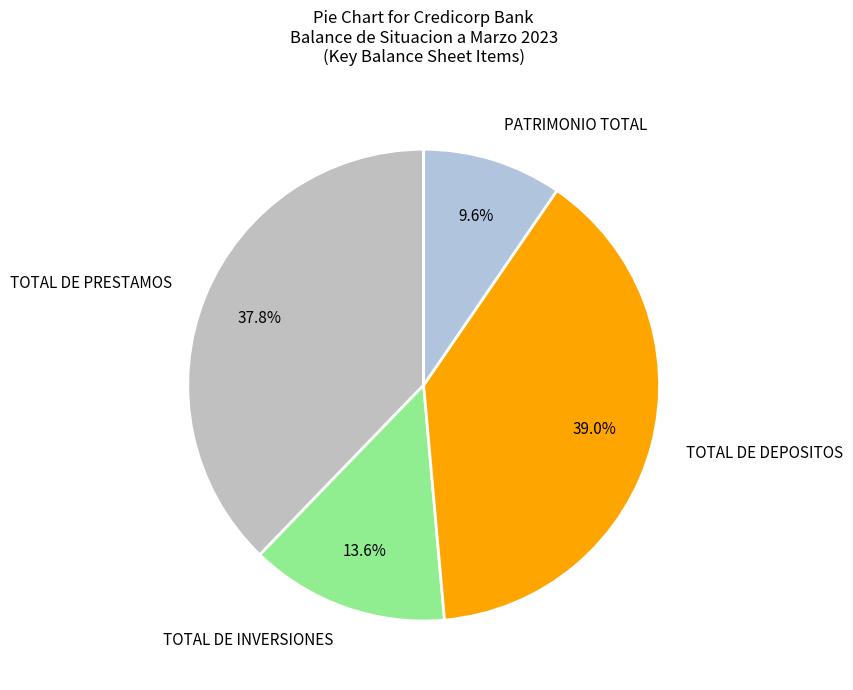

Which slice is the smallest?

PATRIMONIO TOTAL